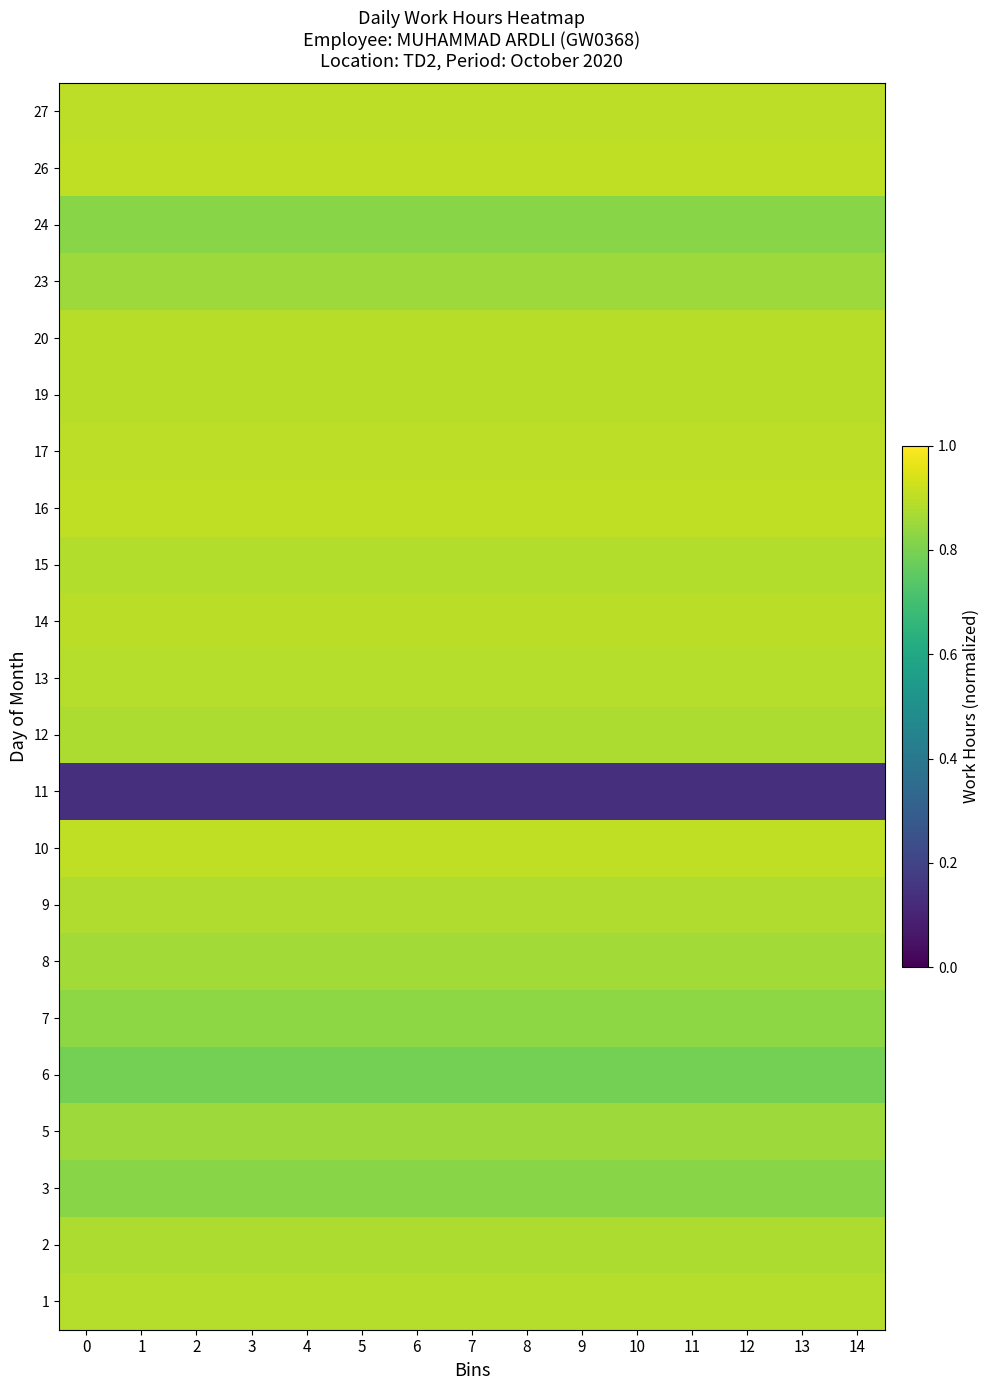

How many distinct data groups are displayed?

22